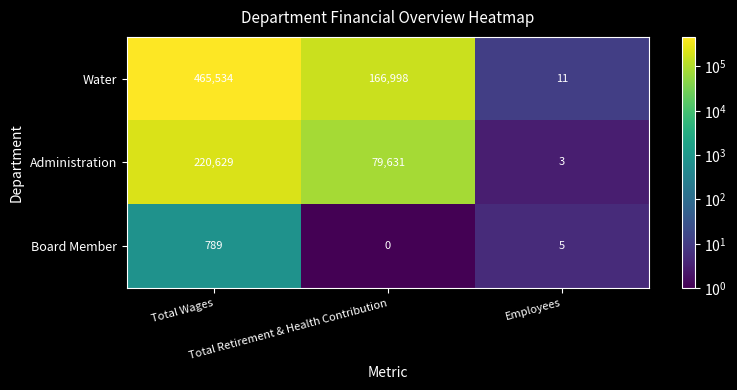

Rank the series by their maximum value, from lowest to highest.

Board Member, Administration, Water